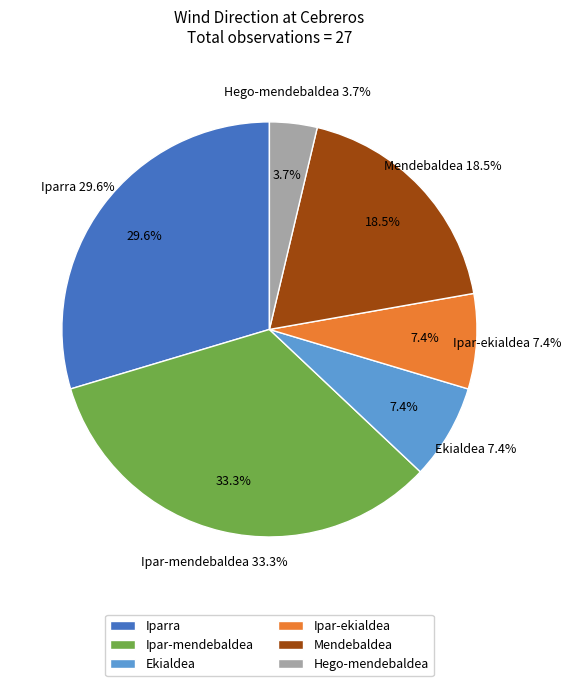

How many slices are in this pie chart?

6